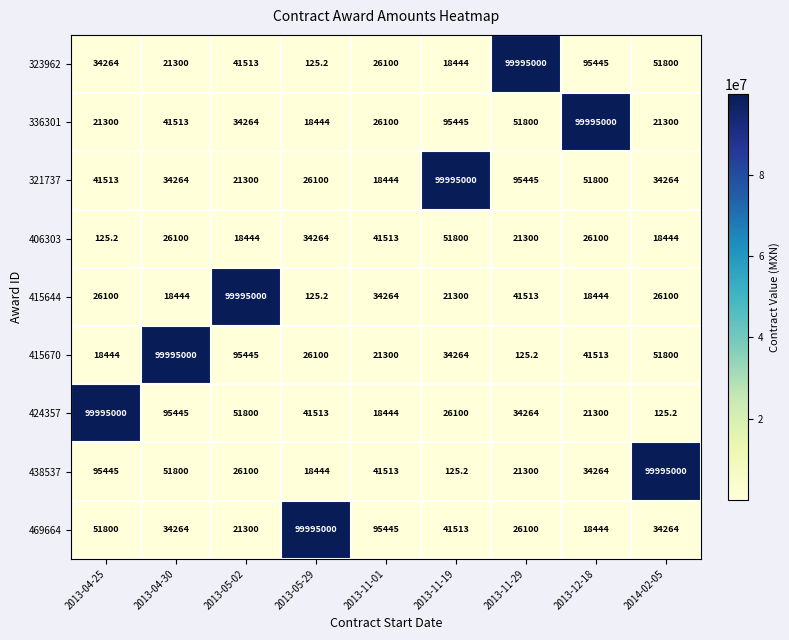

What is the average value of the 424357 series?

11142665.7